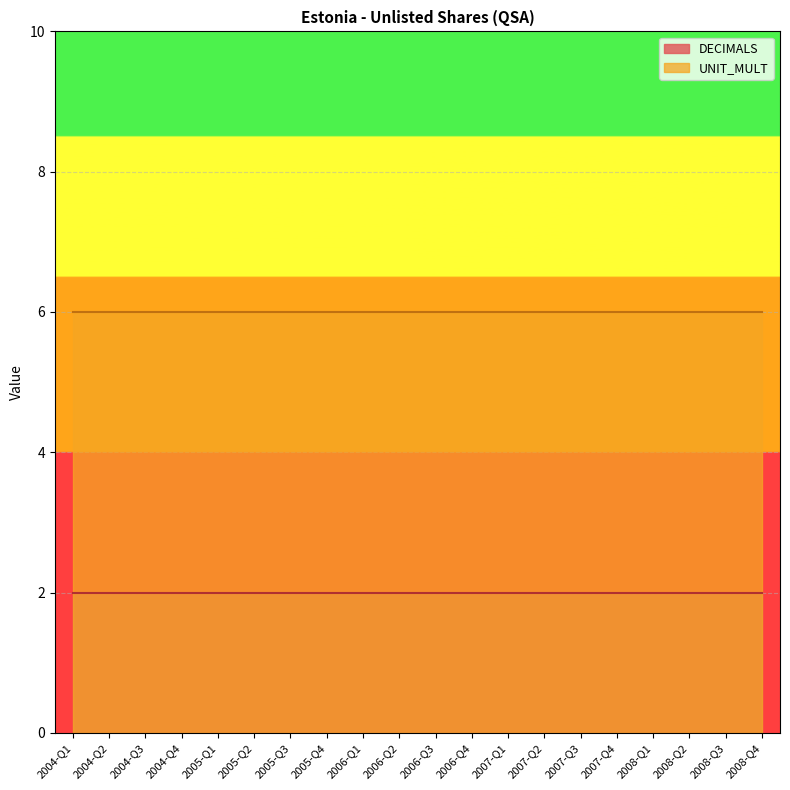

True or false: UNIT_MULT and DECIMALS cross at least once.

False